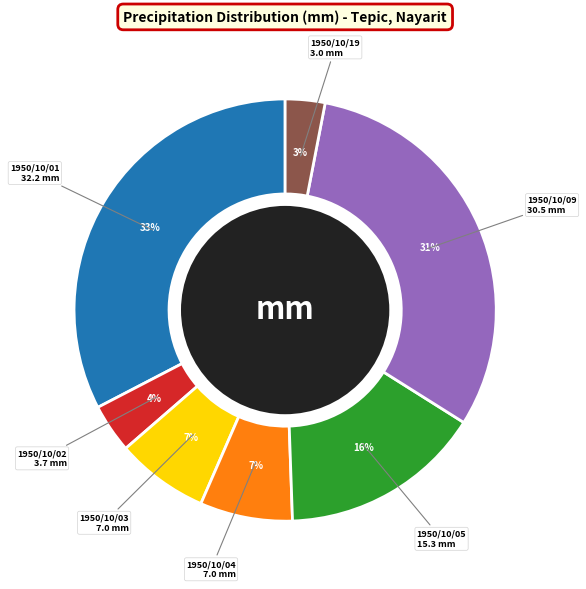

To the nearest percent, what is the average slice percentage?

14%